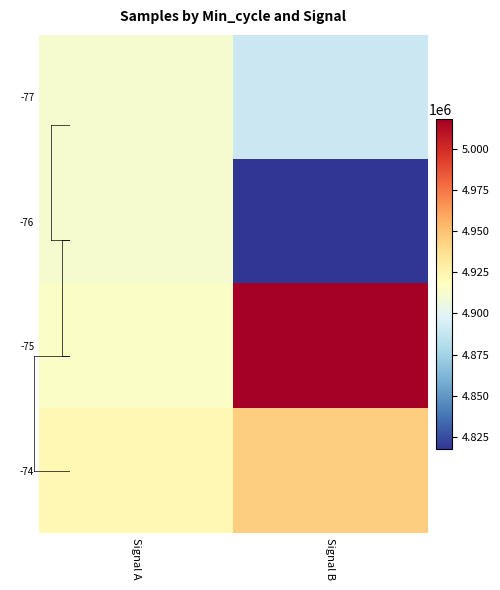

How many data points does each series have?

2